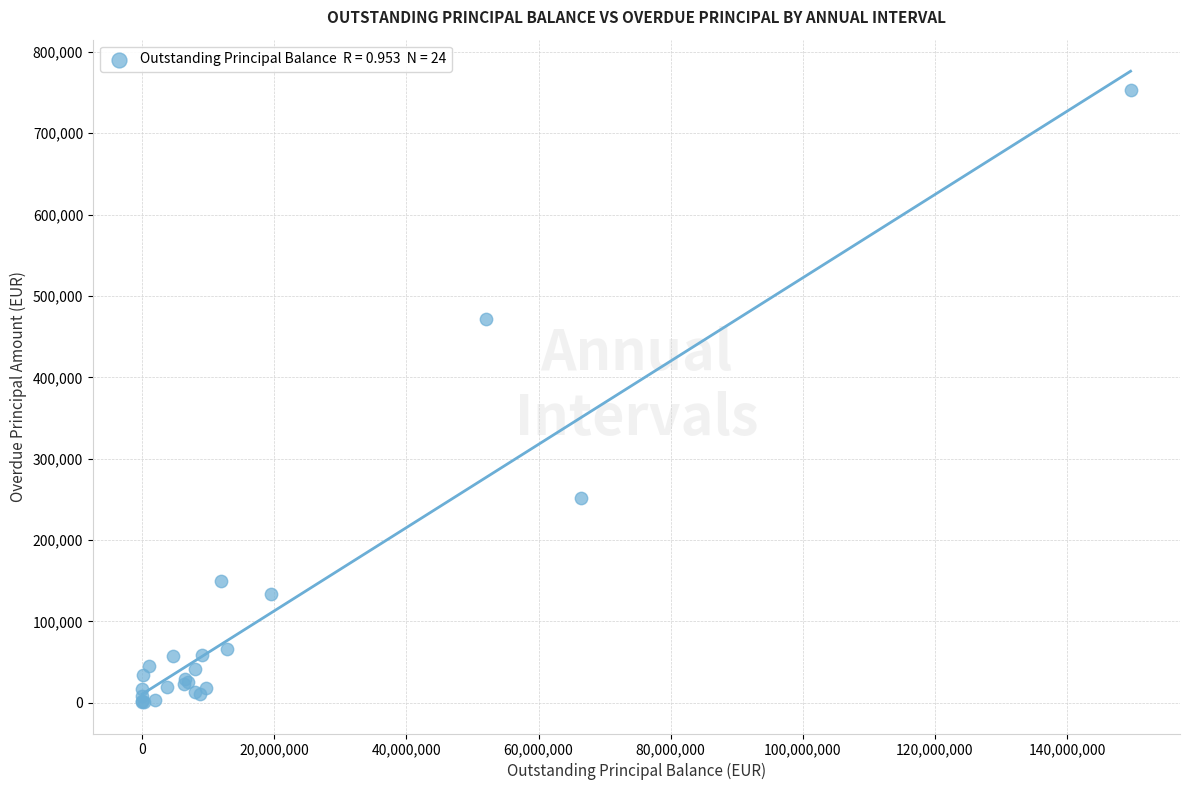

What Y value in the scatter plot is closest to 377313?

471845.4